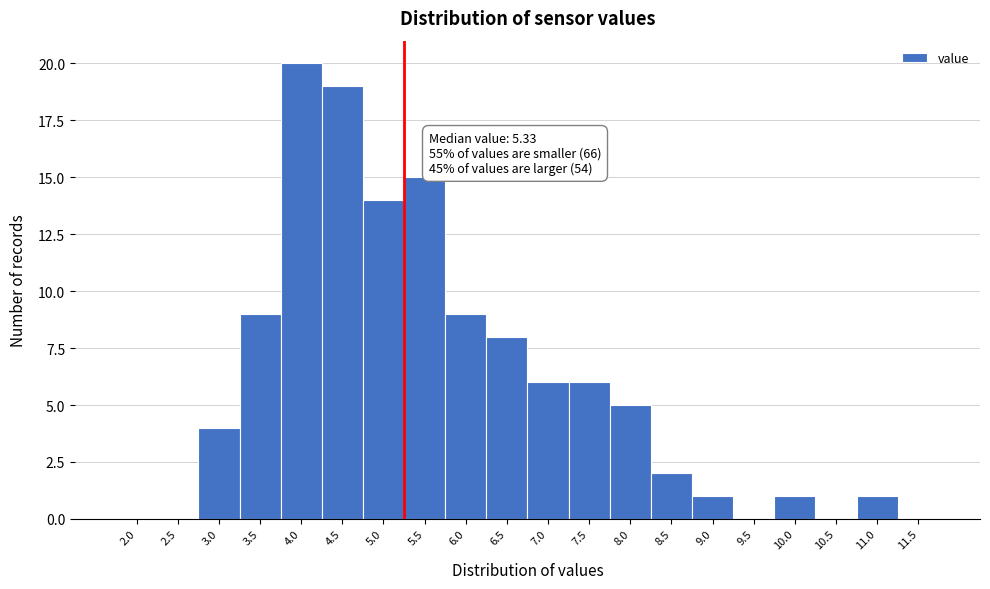

Reading left to right, list all the values displayed in this chart.

2.0=0	2.5=0	3.0=4	3.5=9	4.0=20	4.5=19	5.0=14	5.5=15	6.0=9	6.5=8	7.0=6	7.5=6	8.0=5	8.5=2	9.0=1	9.5=0	10.0=1	10.5=0	11.0=1	11.5=0